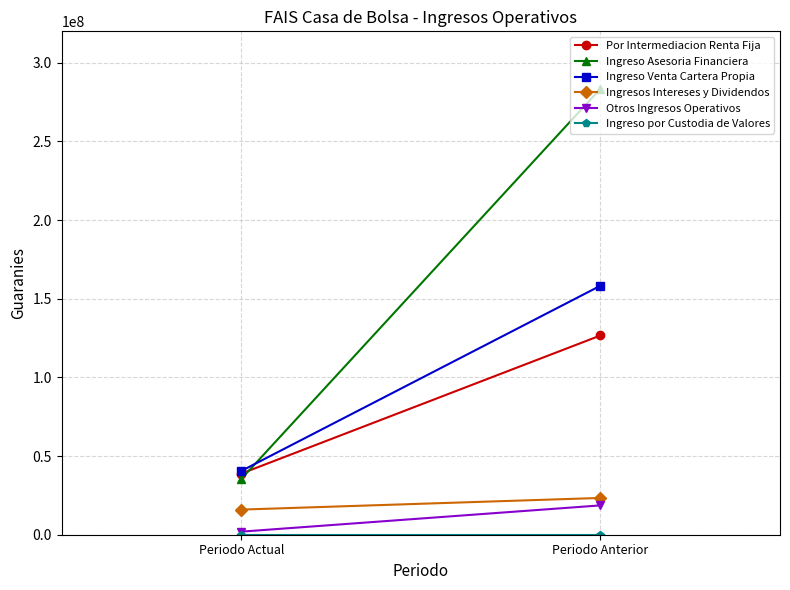

Reading left to right, extract all data points from this chart.

Por Intermediacion Renta Fija: 38841699	126645666
Ingreso Asesoria Financiera: 35421326	283519795
Ingreso Venta Cartera Propia: 40521057	158268051
Ingresos Intereses y Dividendos: 15972297	23382342
Otros Ingresos Operativos: 1951483	18645583
Ingreso por Custodia de Valores: 0	0